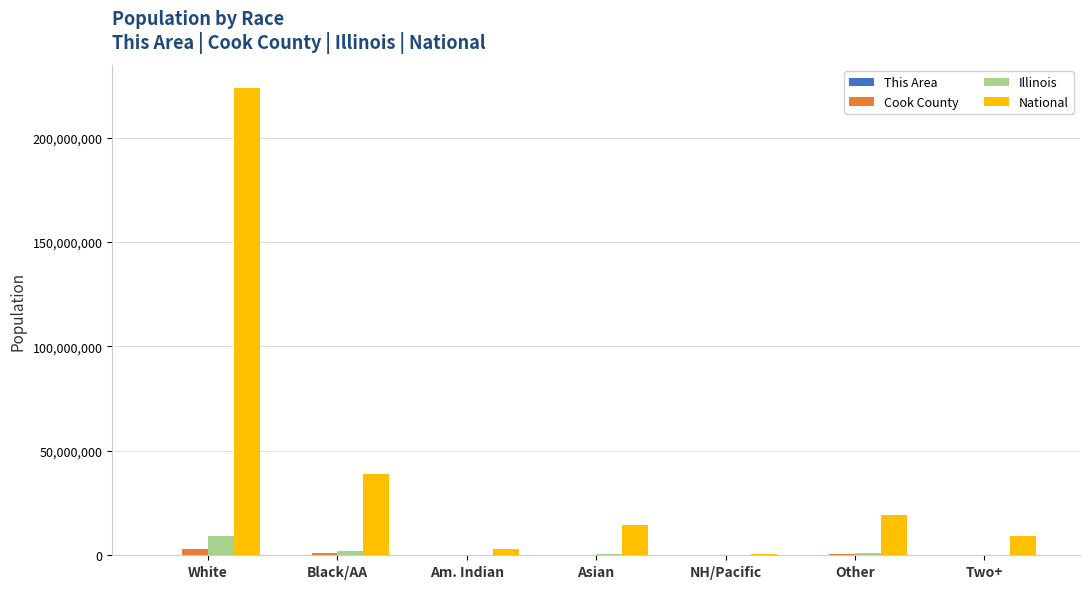

What is the sum of all Illinois values?

12830632